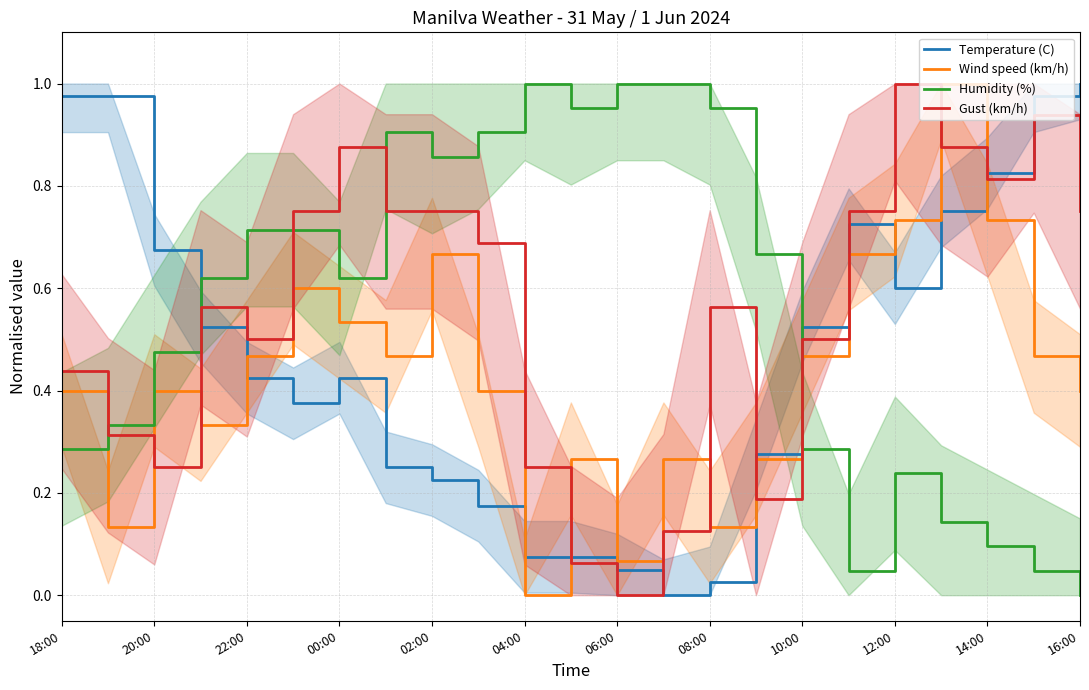

Is the value of Humidity (%) at 14:00 greater than the value of Gust (km/h) at 06:00?

Yes